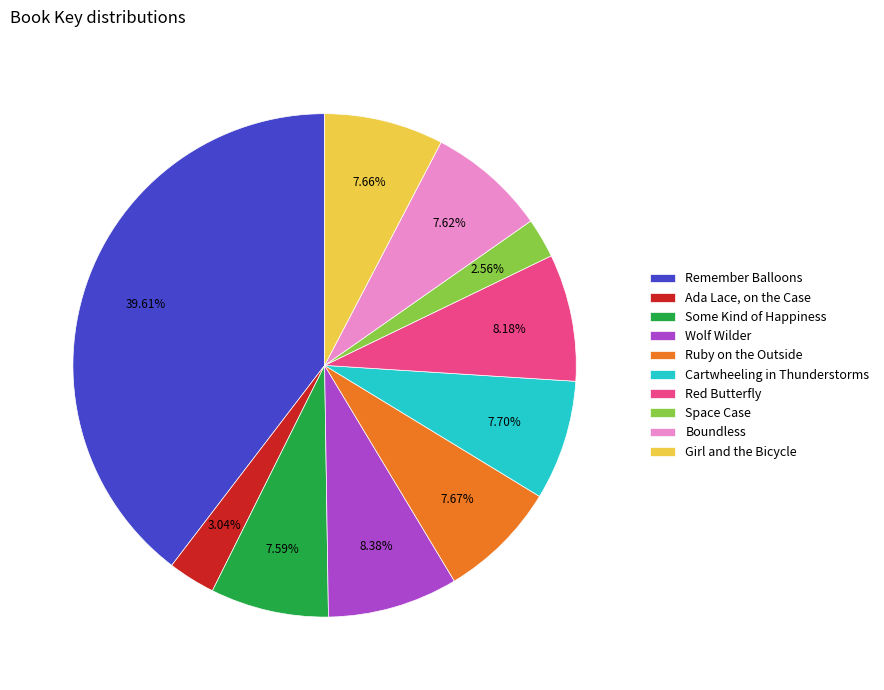

Rank the categories by value from highest to lowest.

Remember Balloons, Wolf Wilder, Red Butterfly, Cartwheeling in Thunderstorms, Ruby on the Outside, Girl and the Bicycle, Boundless, Some Kind of Happiness, Ada Lace, on the Case, Space Case